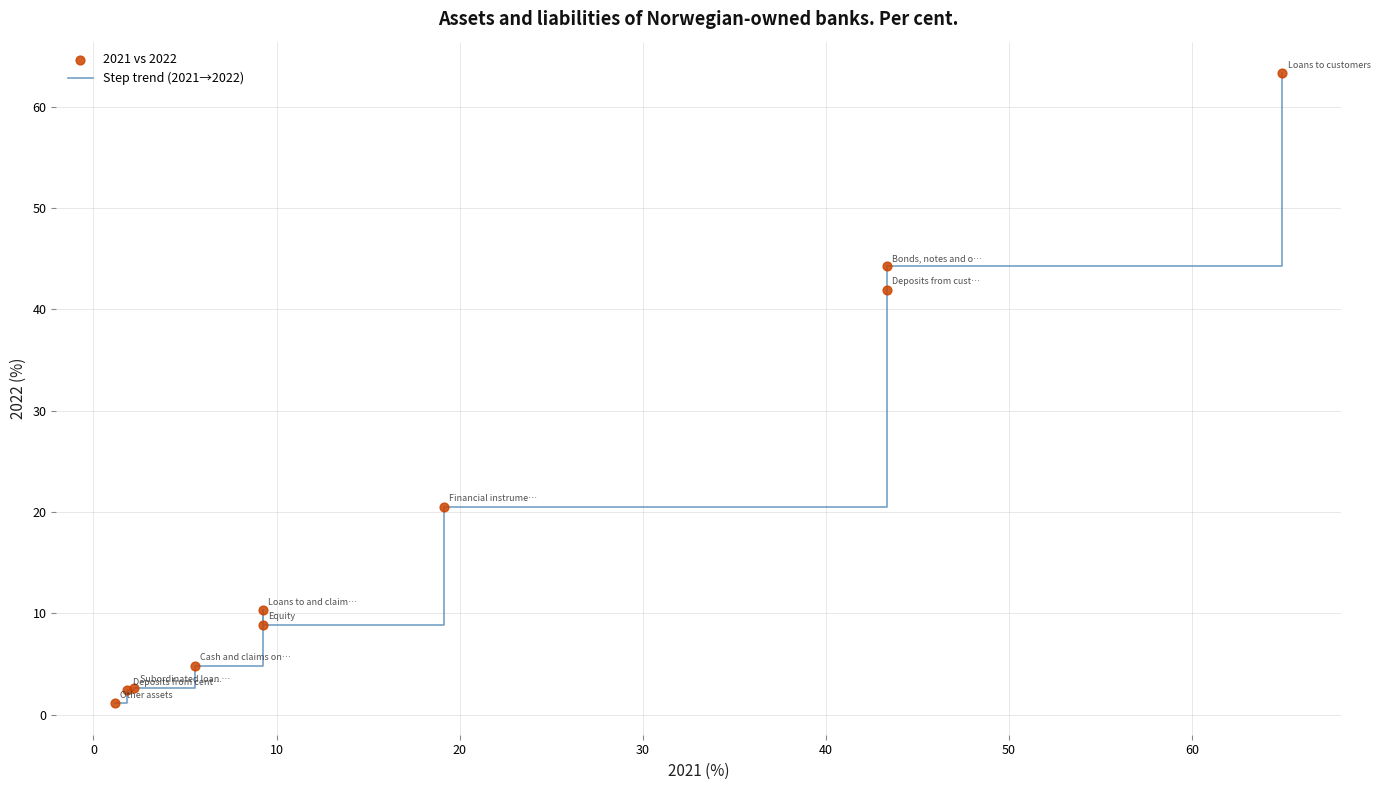

What is the maximum value shown in the chart?

63.3